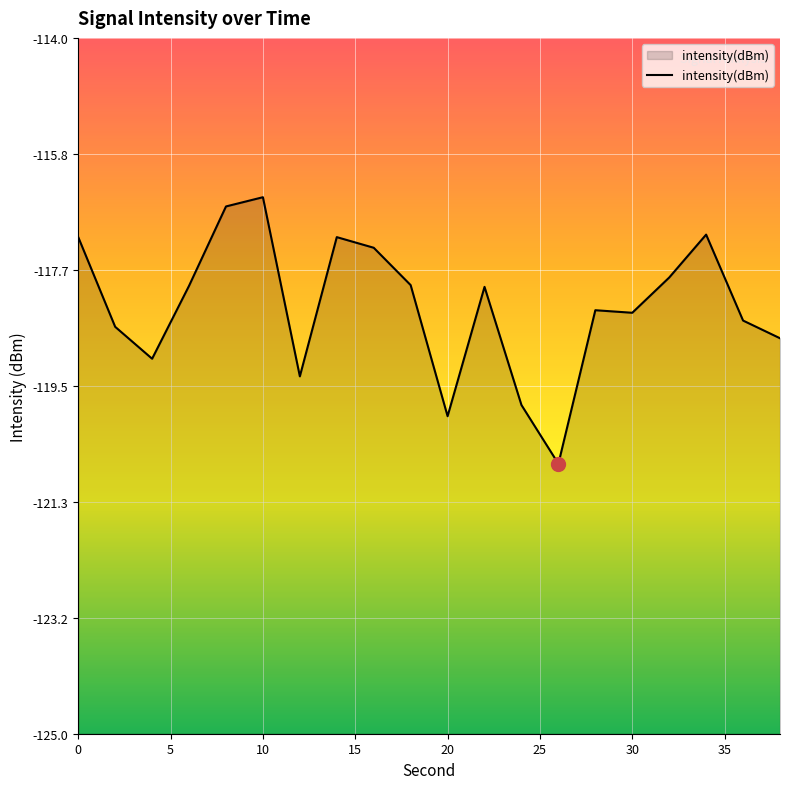

True or false: the data shows -188.5 at 26.

False